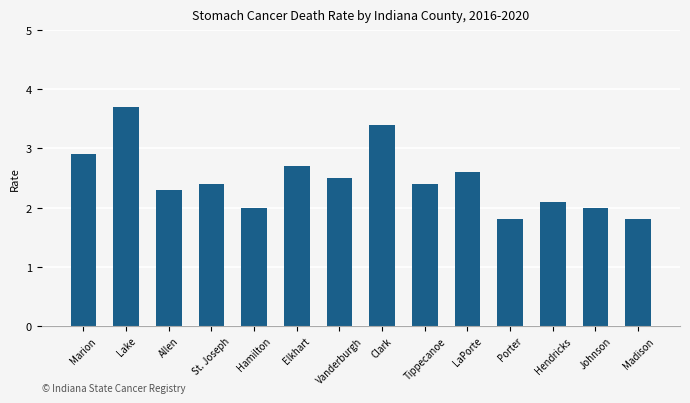

What is the sum of the values at Hamilton and Allen?

4.3